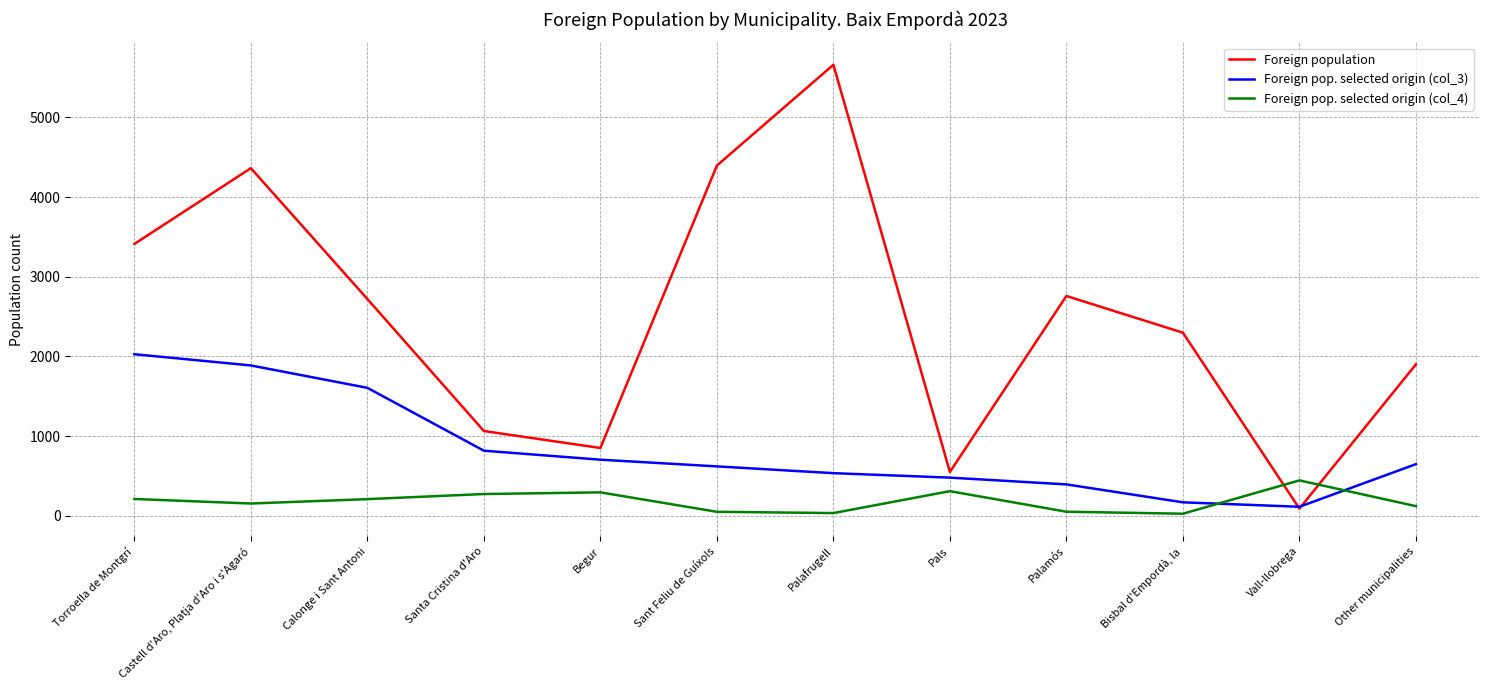

Is the value of Foreign pop. selected origin (col_4) at Santa Cristina d'Aro greater than the value of Foreign population at Torroella de Montgrí?

No